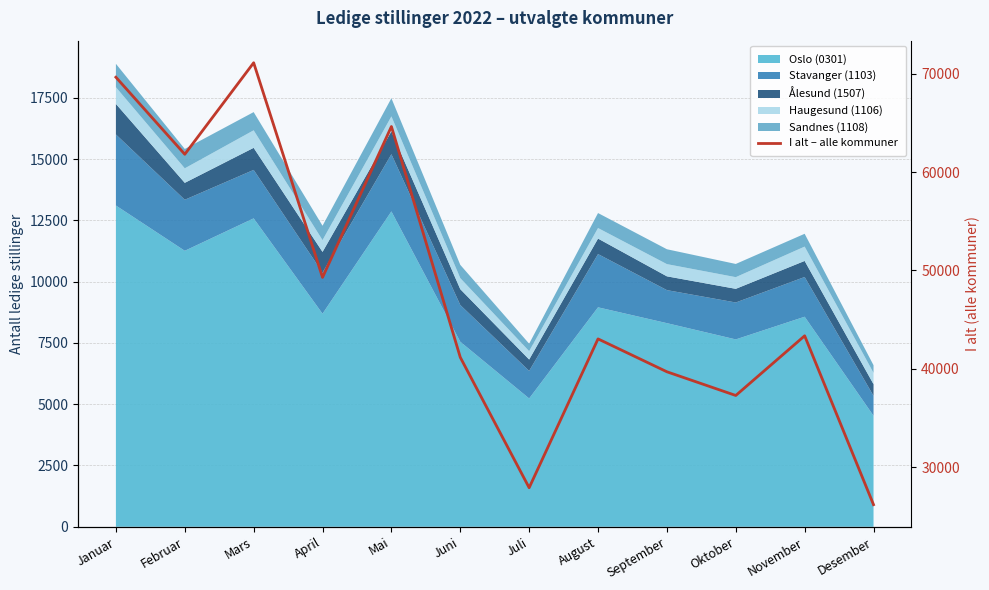

How many interior local valleys (lower than both neighbors) does the data have?

4